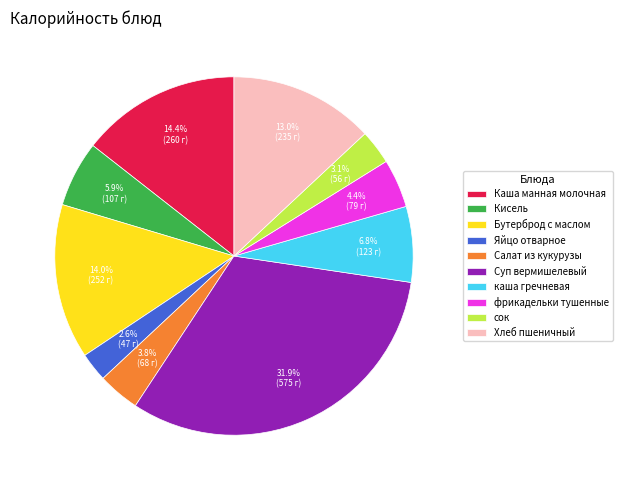

To the nearest percent, what percentage of the pie is Хлеб пшеничный?

13%